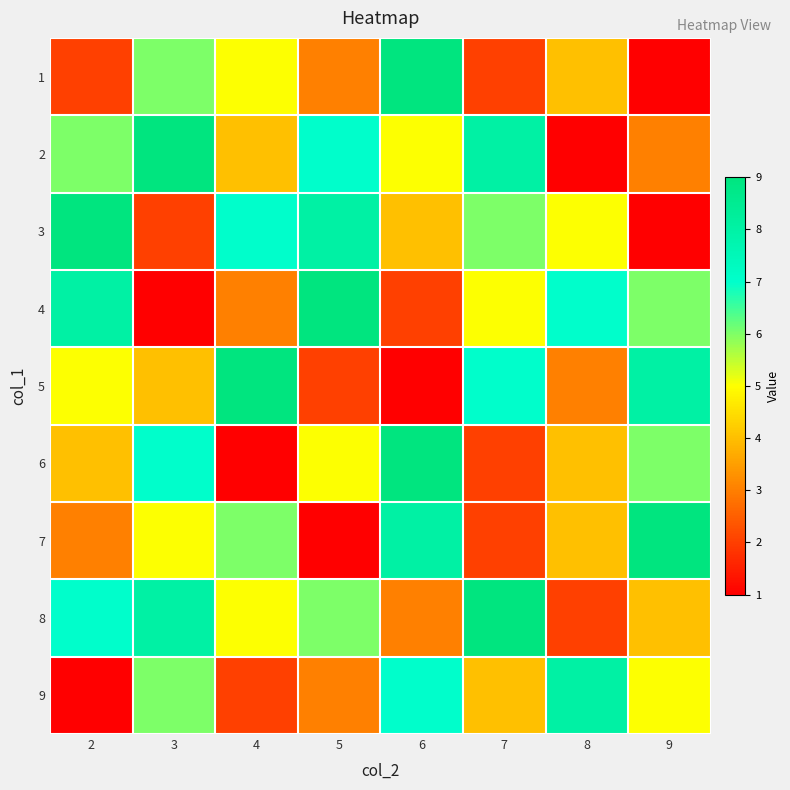

At which category is the sum across all series the highest?

3